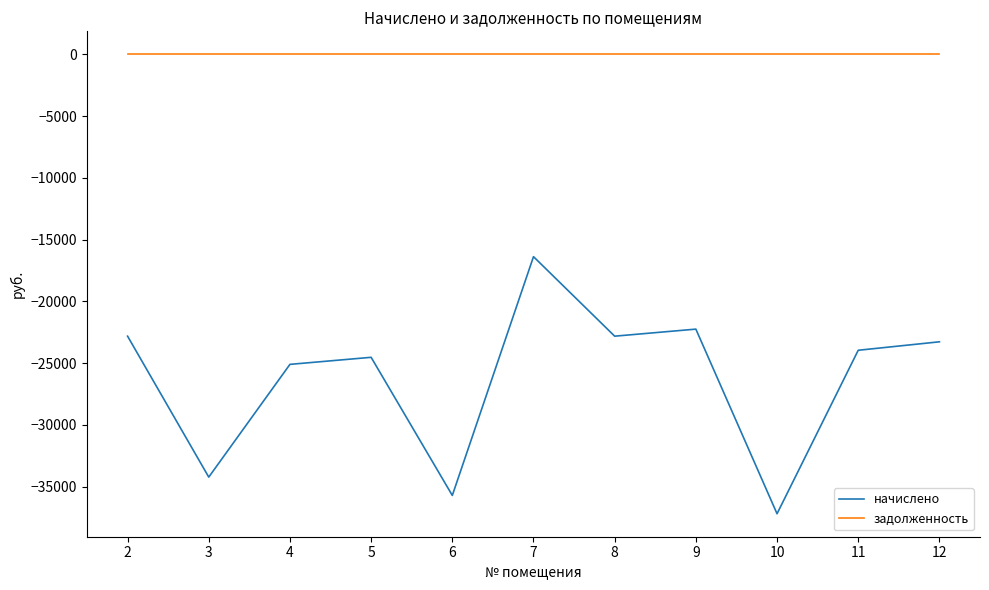

True or false: начислено and задолженность cross at least once.

False